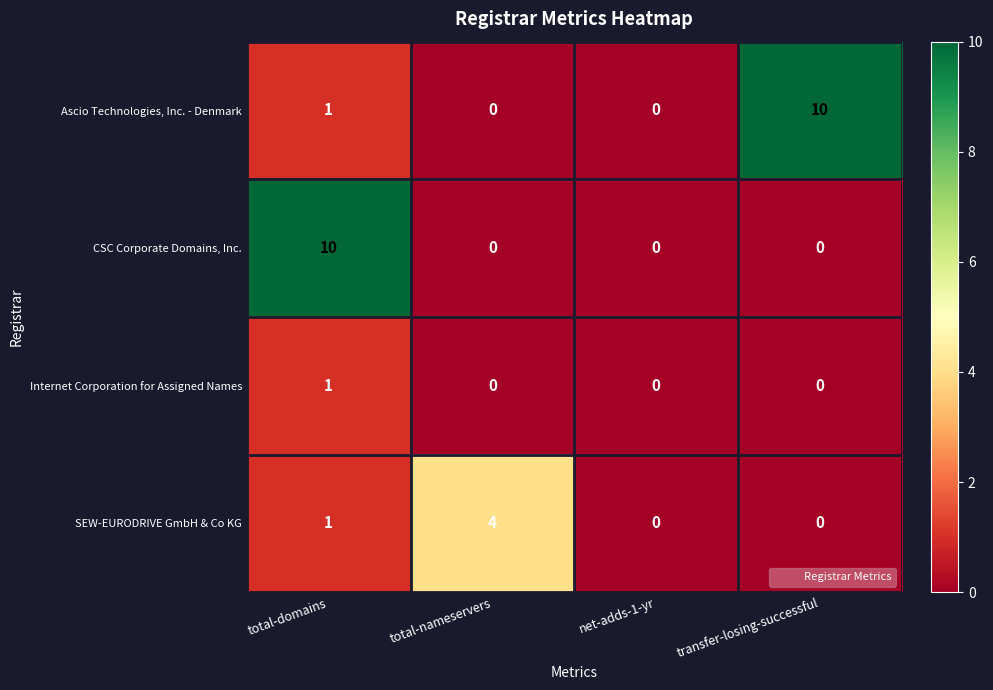

How many SEW-EURODRIVE GmbH & Co KG values are between 0 and 4?

4